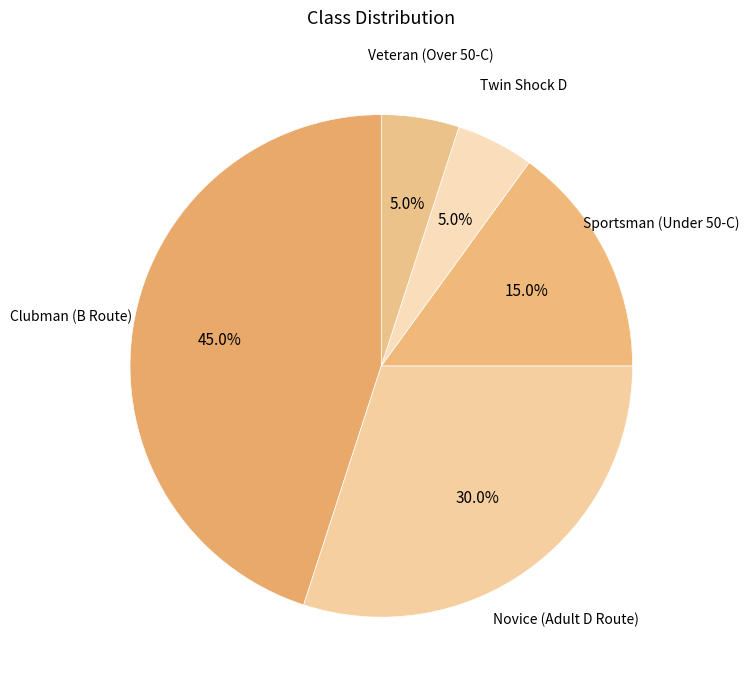

How many slices are in this pie chart?

5